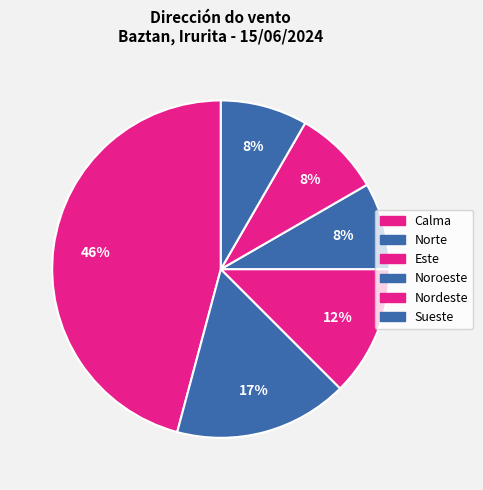

How many segments does this pie chart have?

6